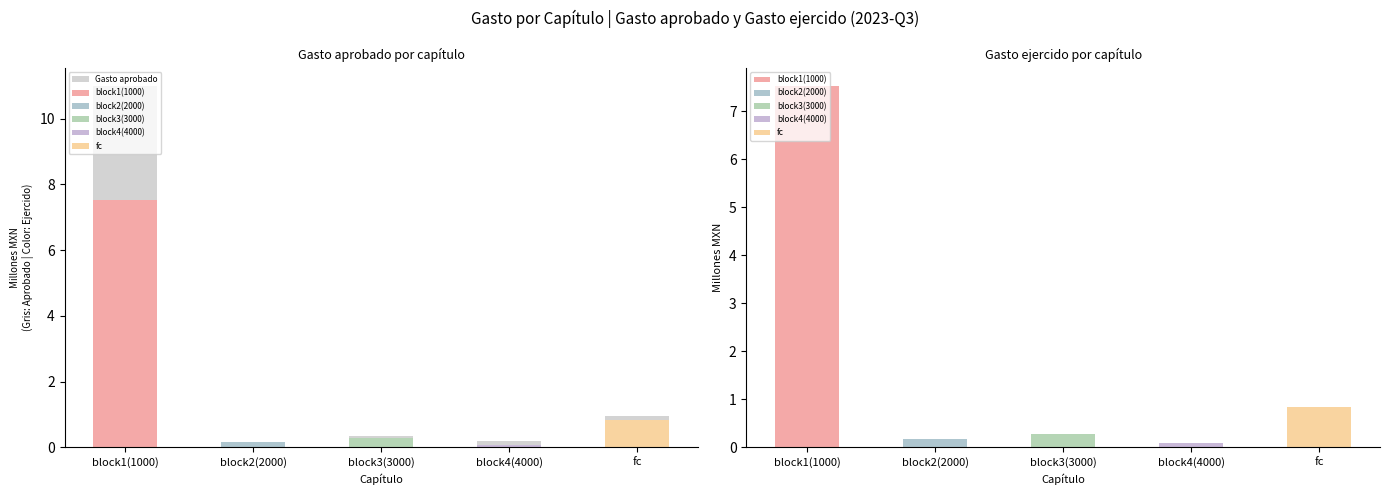

What is the change in value from block1(1000) to fc?

-10.1